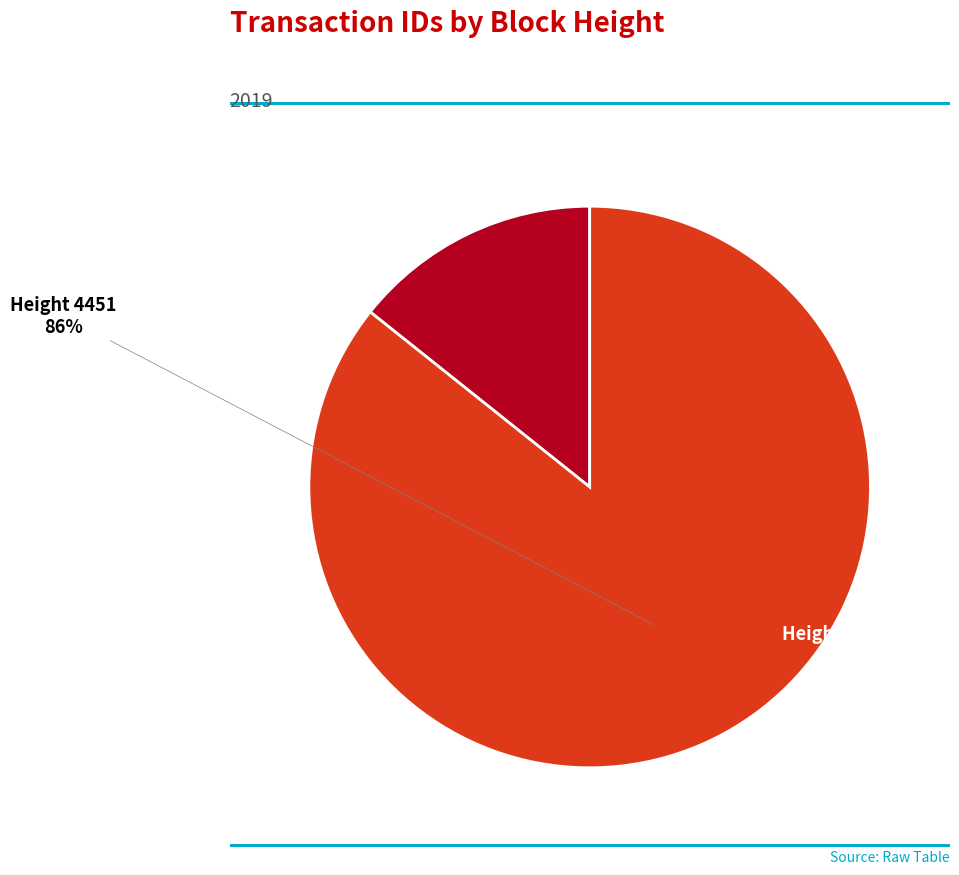

Is it true that Height 4451 is 86% of the pie?

True